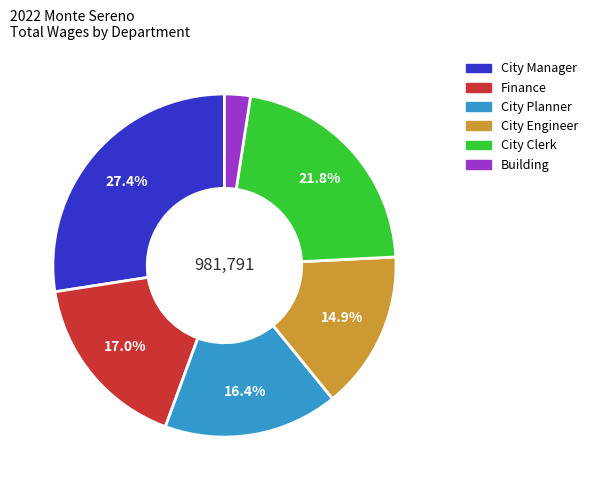

Is there any slice that represents more than half of the pie?

No